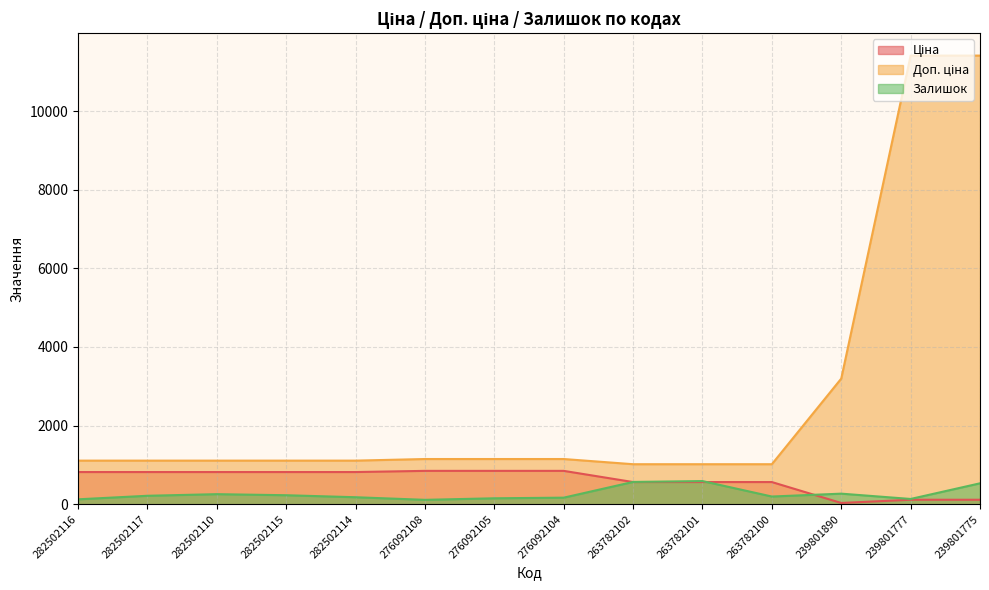

Which series has the widest spread of values?

Доп. ціна